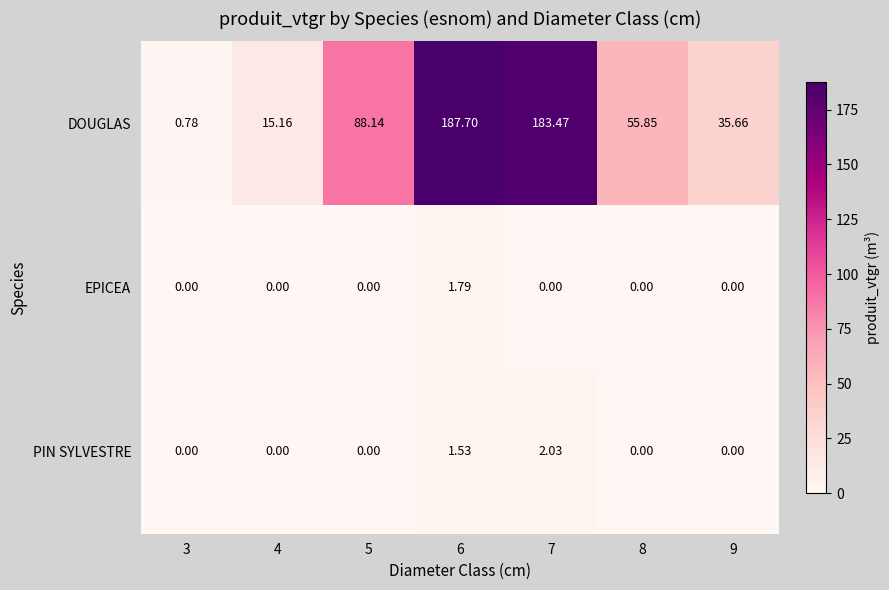

How many categories are shown in the chart?

7